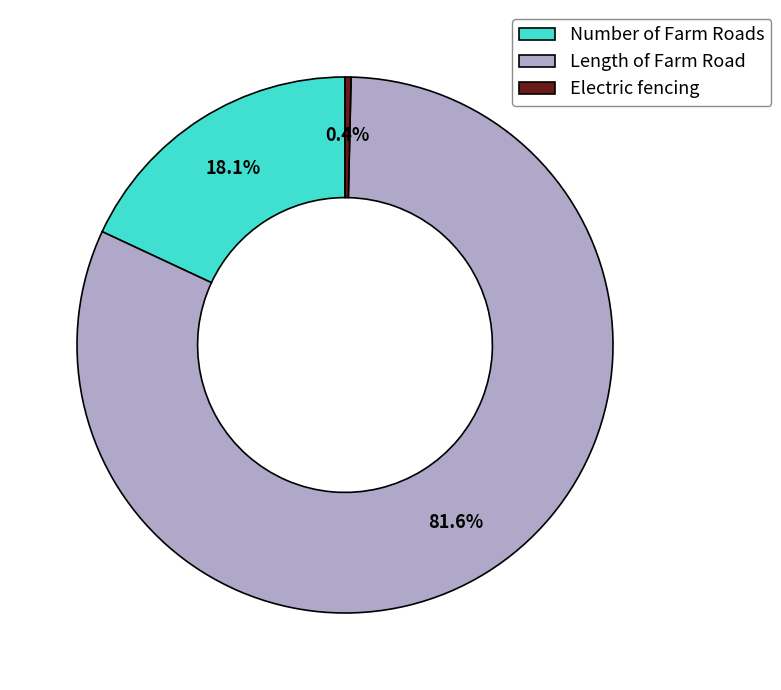

Which slice is the largest?

Length of Farm Road